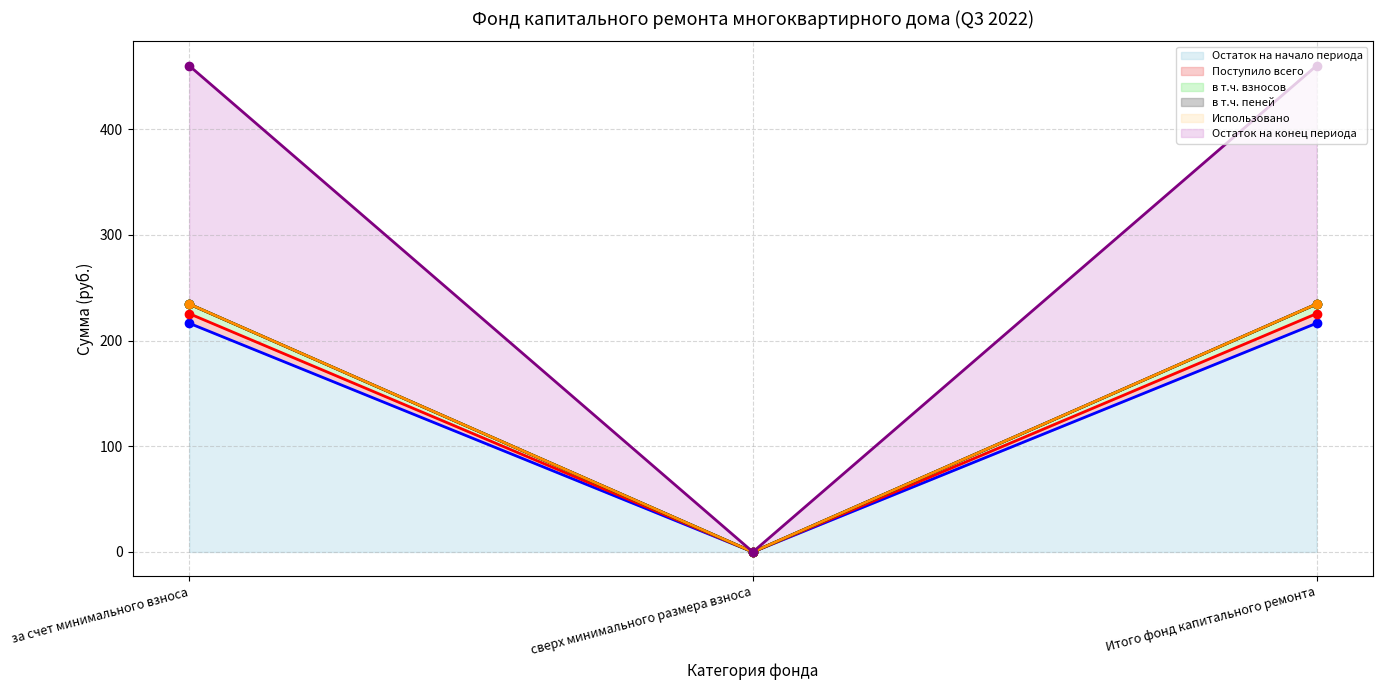

Which category has the lowest value in the Остаток на начало периода (line) series?

сверх минимального размера взноса